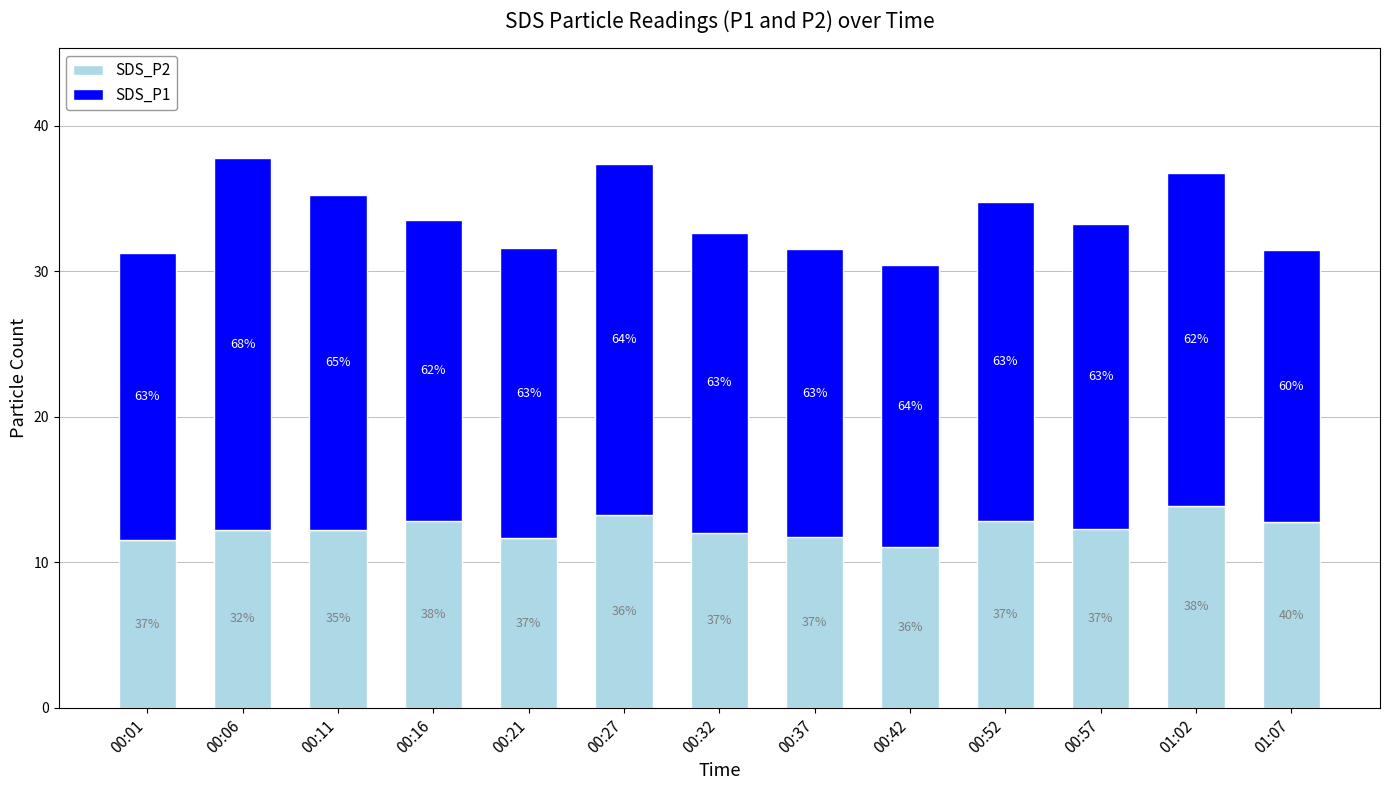

Does the chart contain stacked bars?

Yes